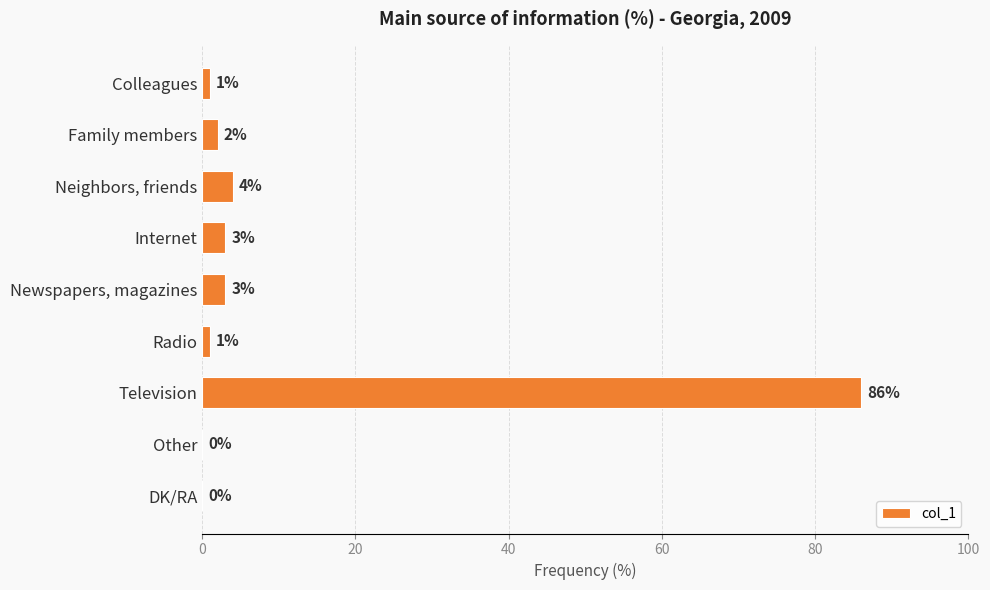

Which has a higher value, Internet or Colleagues?

Internet